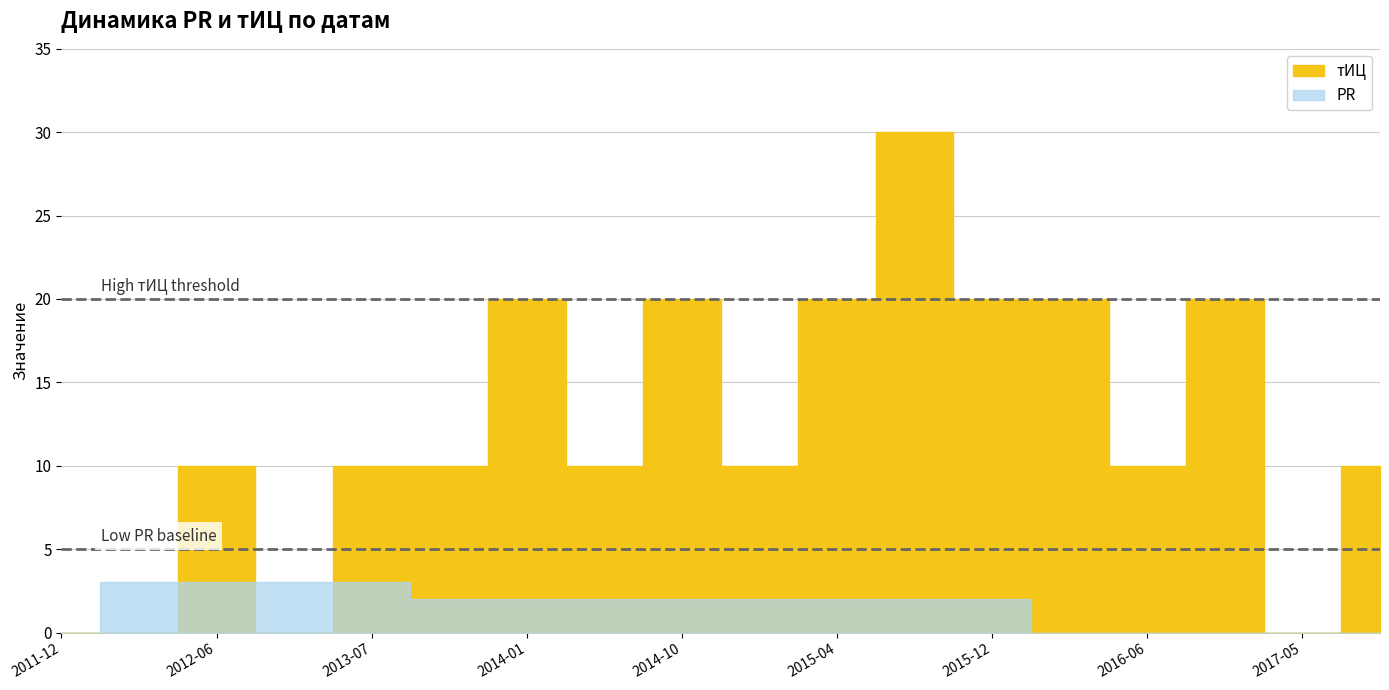

Reading left to right, list all the values displayed in this chart.

тИЦ: 2011-12-01=0	2012-02-09=0	2012-06-08=10	2013-03-29=0	2013-07-05=10	2013-12-13=10	2014-01-31=20	2014-04-18=10	2014-10-10=20	2015-03-13=10	2015-04-17=20	2015-11-20=30	2015-12-25=20	2016-04-16=20	2016-06-11=10	2016-12-09=20	2017-05-10=0	2017-05-19=10
PR: 2011-12-01=0	2012-02-09=3	2012-06-08=3	2013-03-29=3	2013-07-05=3	2013-12-13=2	2014-01-31=2	2014-04-18=2	2014-10-10=2	2015-03-13=2	2015-04-17=2	2015-11-20=2	2015-12-25=2	2016-04-16=0	2016-06-11=0	2016-12-09=0	2017-05-10=0	2017-05-19=0